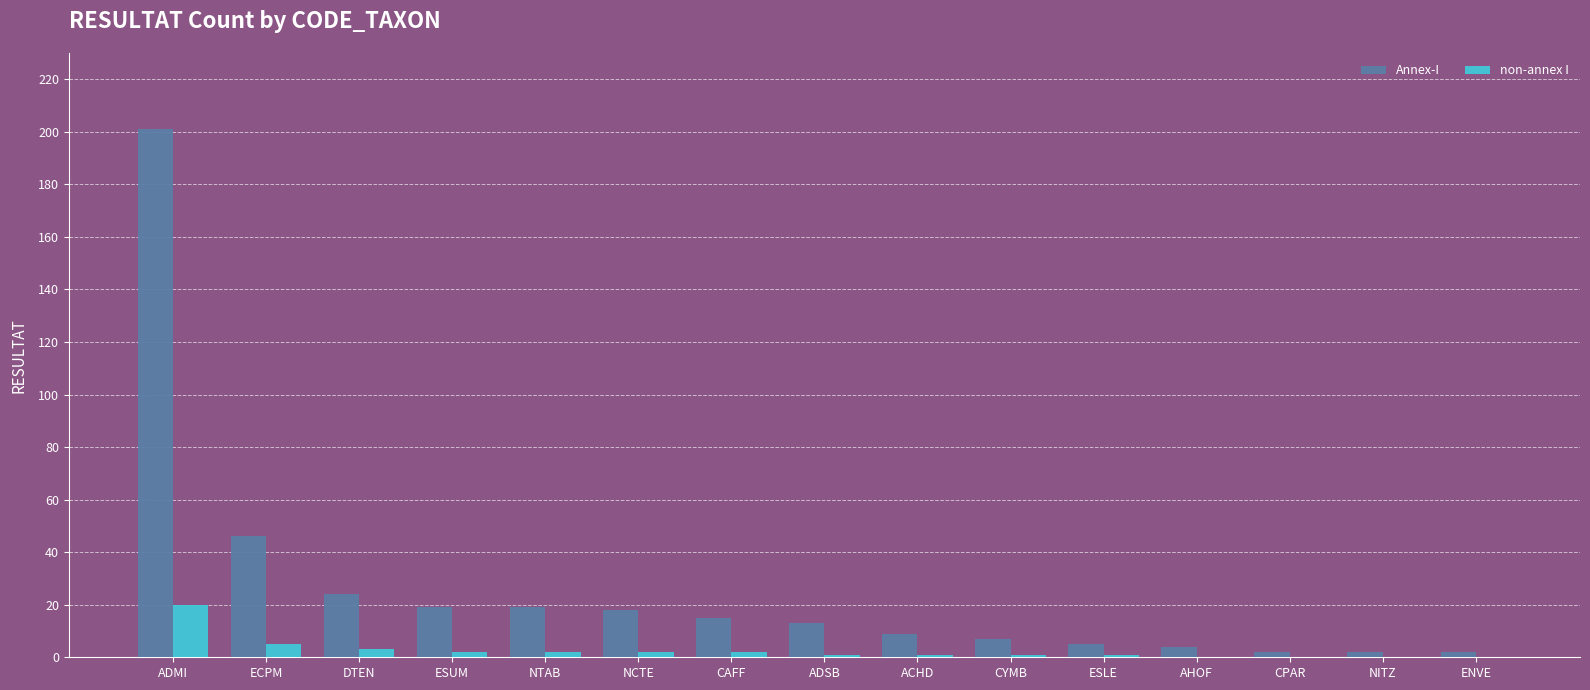

Reading right to left, what are all the values shown in this chart?

Annex-I: 2	2	2	4	5	7	9	13	15	18	19	19	24	46	201
non-annex I: 0	0	0	0	1	1	1	1	2	2	2	2	3	5	20